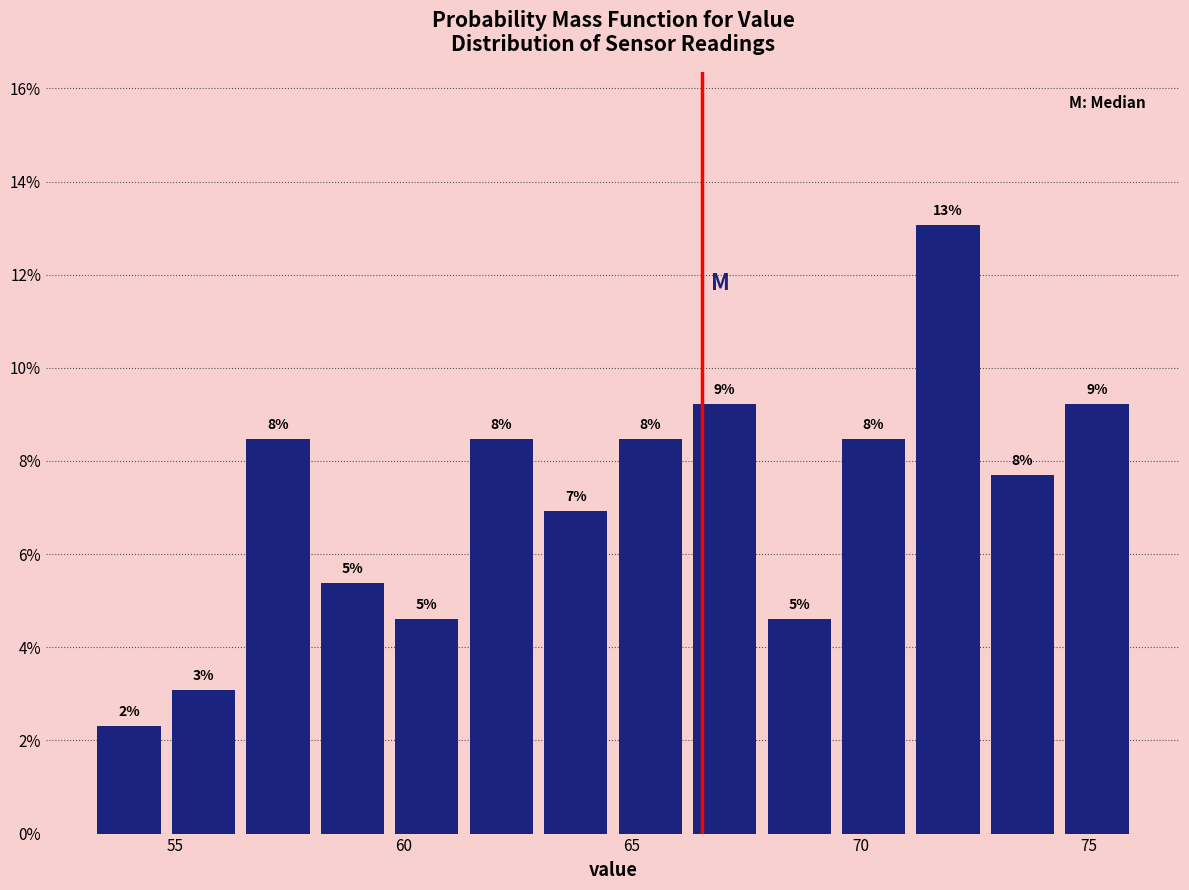

Around what value on the x-axis is the tallest bar? Give the approximate position of its centre, as read against the axis.

72.0